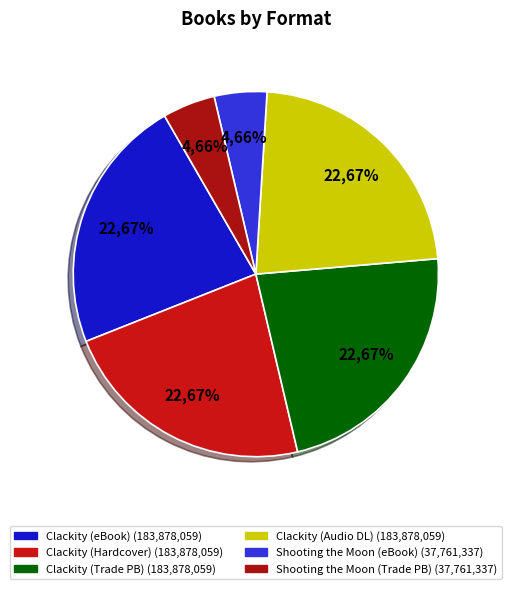

Rank the categories by value from lowest to highest.

eBook (Shooting the Moon), Trade Paperback (Shooting the Moon), eBook (Clackity), Hardcover (Clackity), Trade Paperback (Clackity), Audio Download (Clackity)